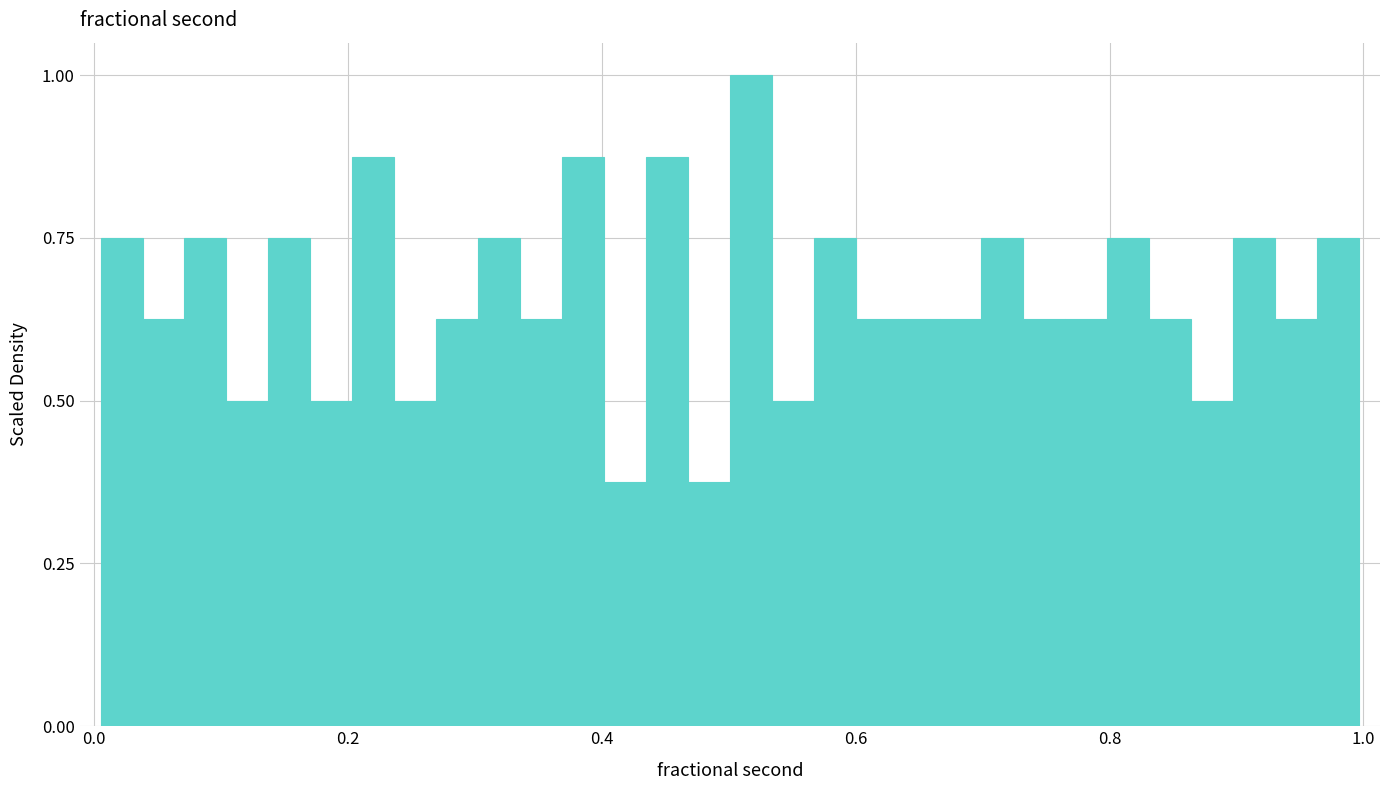

Read against the x-axis, roughly where is the centre of the tallest bar?

0.52